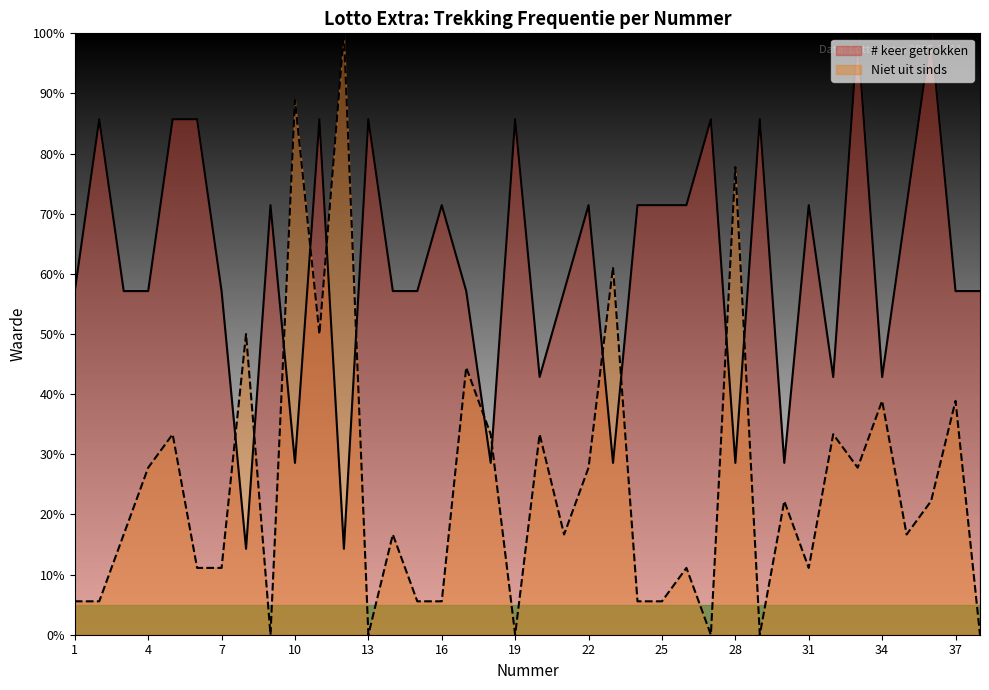

Count the number of data series in this chart.

2